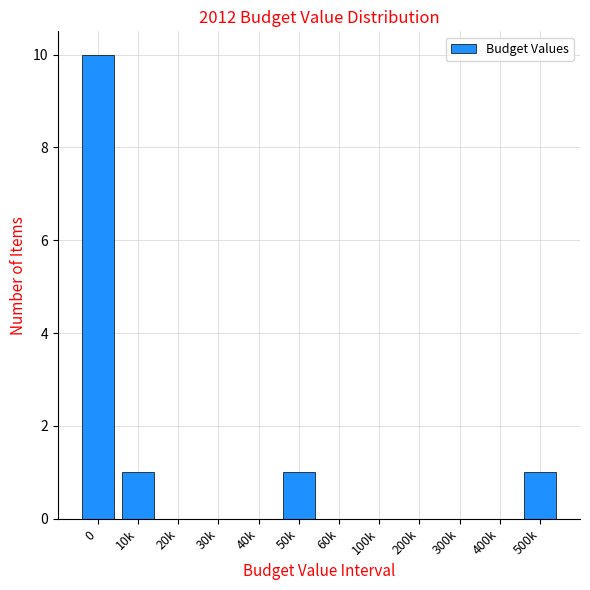

Reading right to left, what are all the values shown in this chart?

500k=1	400k=0	300k=0	200k=0	100k=0	60k=0	50k=1	40k=0	30k=0	20k=0	10k=1	0=10